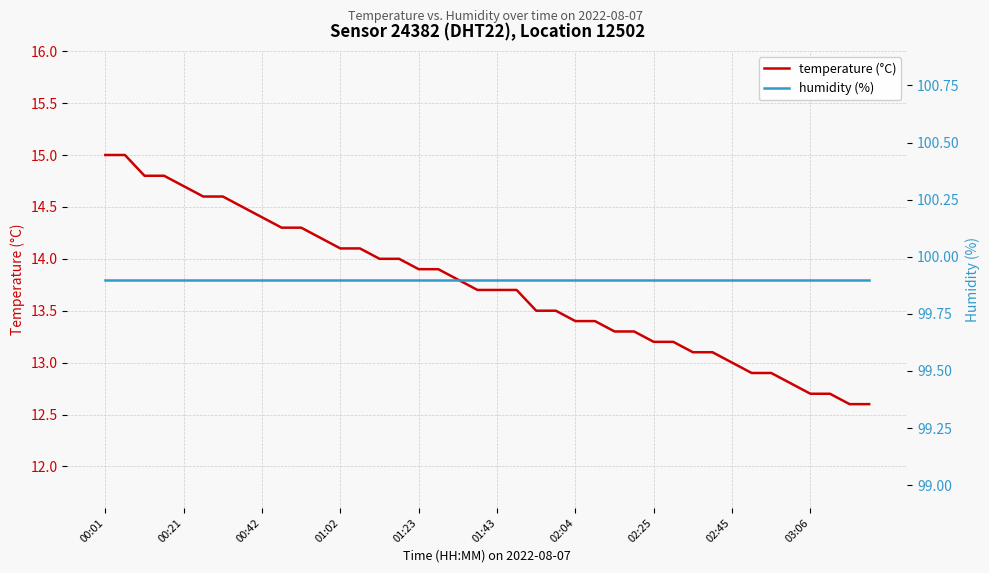

At which label does temperature (°C) reach its peak?

00:01